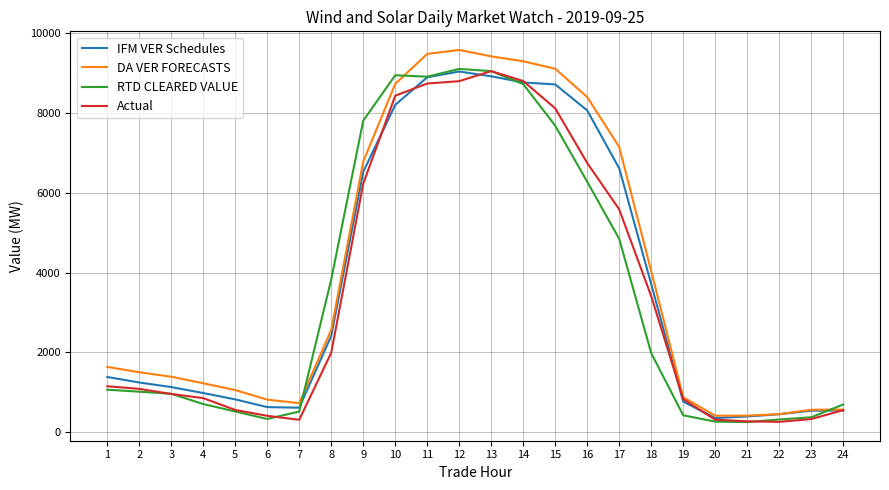

Where do RTD CLEARED VALUE and DA VER FORECASTS first cross each other?

7 and 8